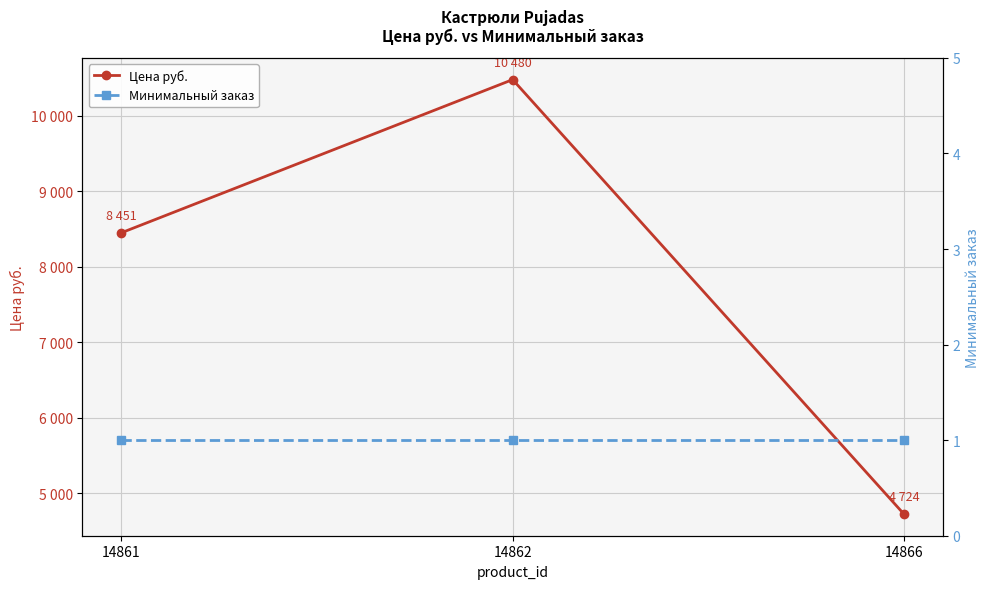

Which series has the largest range (max minus min)?

Цена руб.